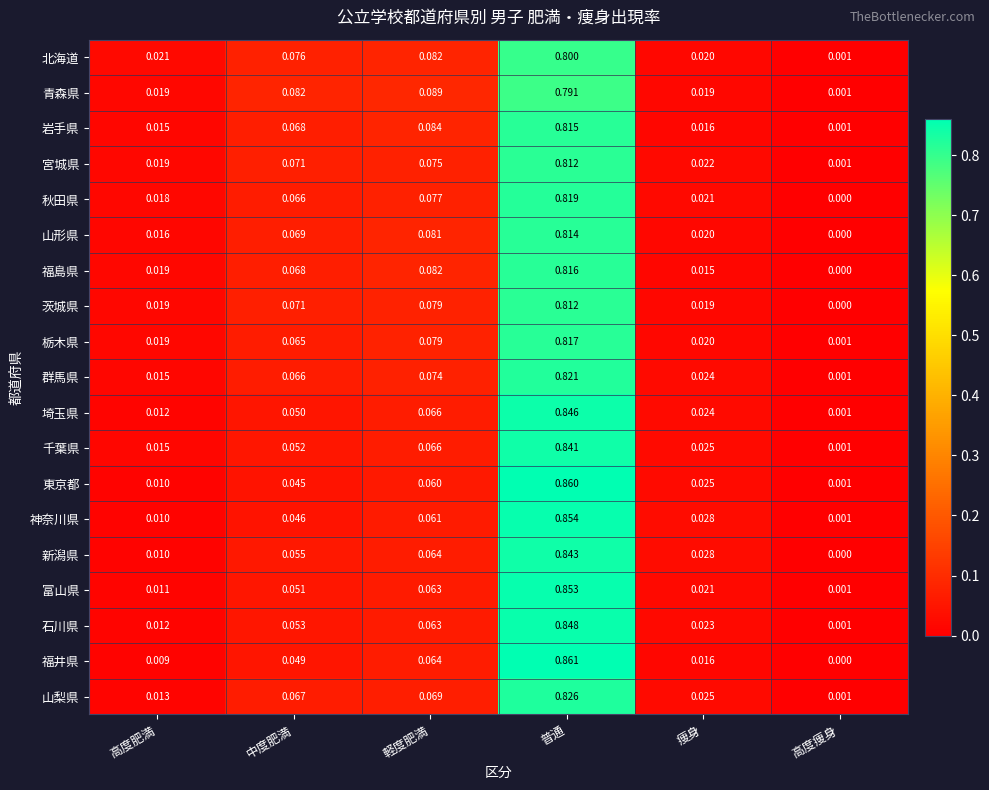

At which category does the chart reach its peak across all series?

普通